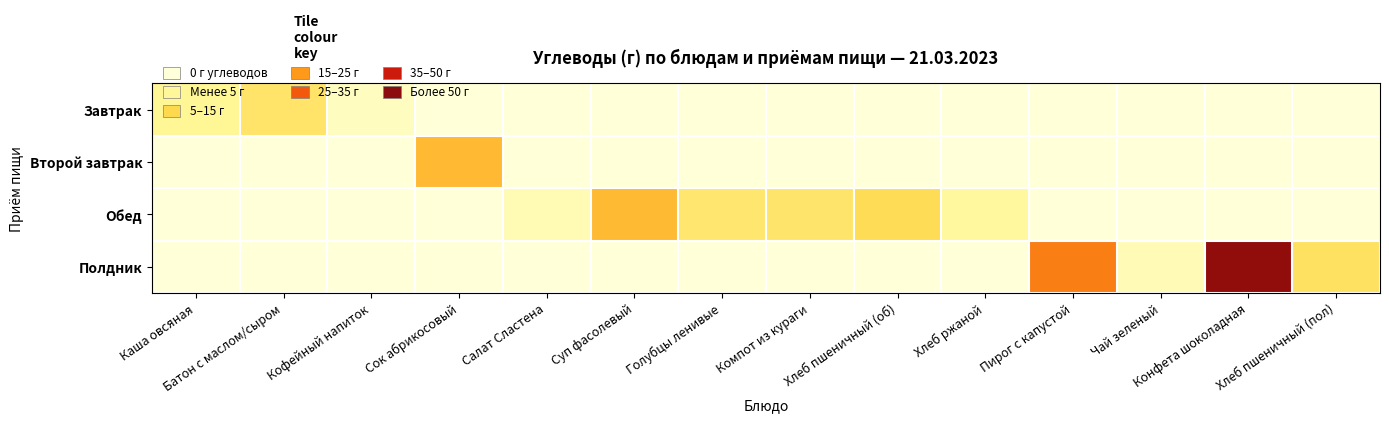

Reading left to right, transcribe all the data shown in this chart.

Завтрак: Каша овсяная=9.5	Батон с маслом/сыром=14.9	Кофейный напиток=3.5	Сок абрикосовый=0.0	Салат Сластена=0.0	Суп фасолевый=0.0	Голубцы ленивые=0.0	Компот из кураги=0.0	Хлеб пшеничный (об)=0.0	Хлеб ржаной=0.0	Пирог с капустой=0.0	Чай зеленый=0.0	Конфета шоколадная=0.0	Хлеб пшеничный (пол)=0.0
Второй завтрак: Каша овсяная=0.0	Батон с маслом/сыром=0.0	Кофейный напиток=0.0	Сок абрикосовый=22.9	Салат Сластена=0.0	Суп фасолевый=0.0	Голубцы ленивые=0.0	Компот из кураги=0.0	Хлеб пшеничный (об)=0.0	Хлеб ржаной=0.0	Пирог с капустой=0.0	Чай зеленый=0.0	Конфета шоколадная=0.0	Хлеб пшеничный (пол)=0.0
Обед: Каша овсяная=0.0	Батон с маслом/сыром=0.0	Кофейный напиток=0.0	Сок абрикосовый=0.0	Салат Сластена=5.3	Суп фасолевый=22.6	Голубцы ленивые=14.2	Компот из кураги=14.7	Хлеб пшеничный (об)=17.2	Хлеб ржаной=8.3	Пирог с капустой=0.0	Чай зеленый=0.0	Конфета шоколадная=0.0	Хлеб пшеничный (пол)=0.0
Полдник: Каша овсяная=0.0	Батон с маслом/сыром=0.0	Кофейный напиток=0.0	Сок абрикосовый=0.0	Салат Сластена=0.0	Суп фасолевый=0.0	Голубцы ленивые=0.0	Компот из кураги=0.0	Хлеб пшеничный (об)=0.0	Хлеб ржаной=0.0	Пирог с капустой=31.3	Чай зеленый=4.8	Конфета шоколадная=54.2	Хлеб пшеничный (пол)=15.8